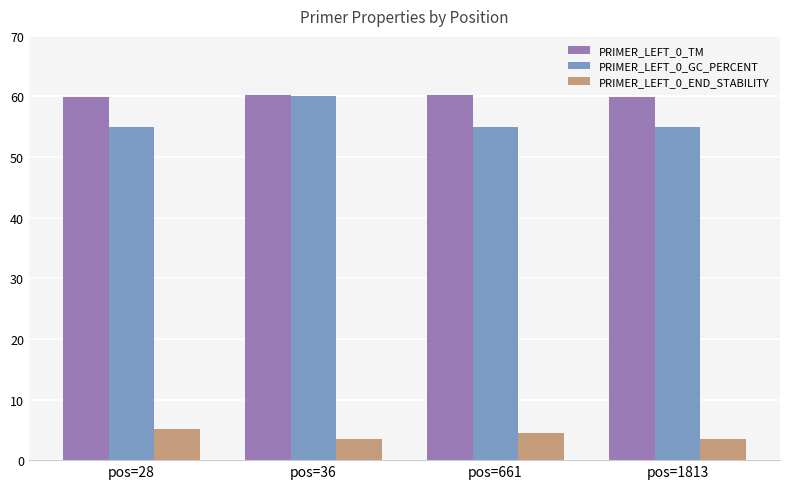

How many groups of bars are there?

4